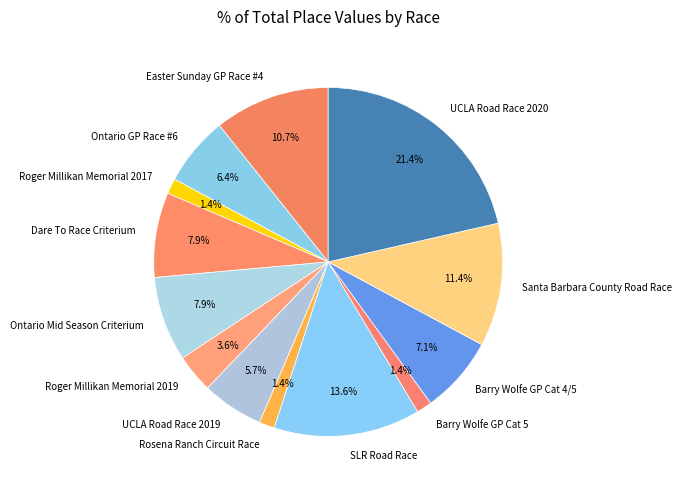

To the nearest percent, what is the average slice percentage?

8%